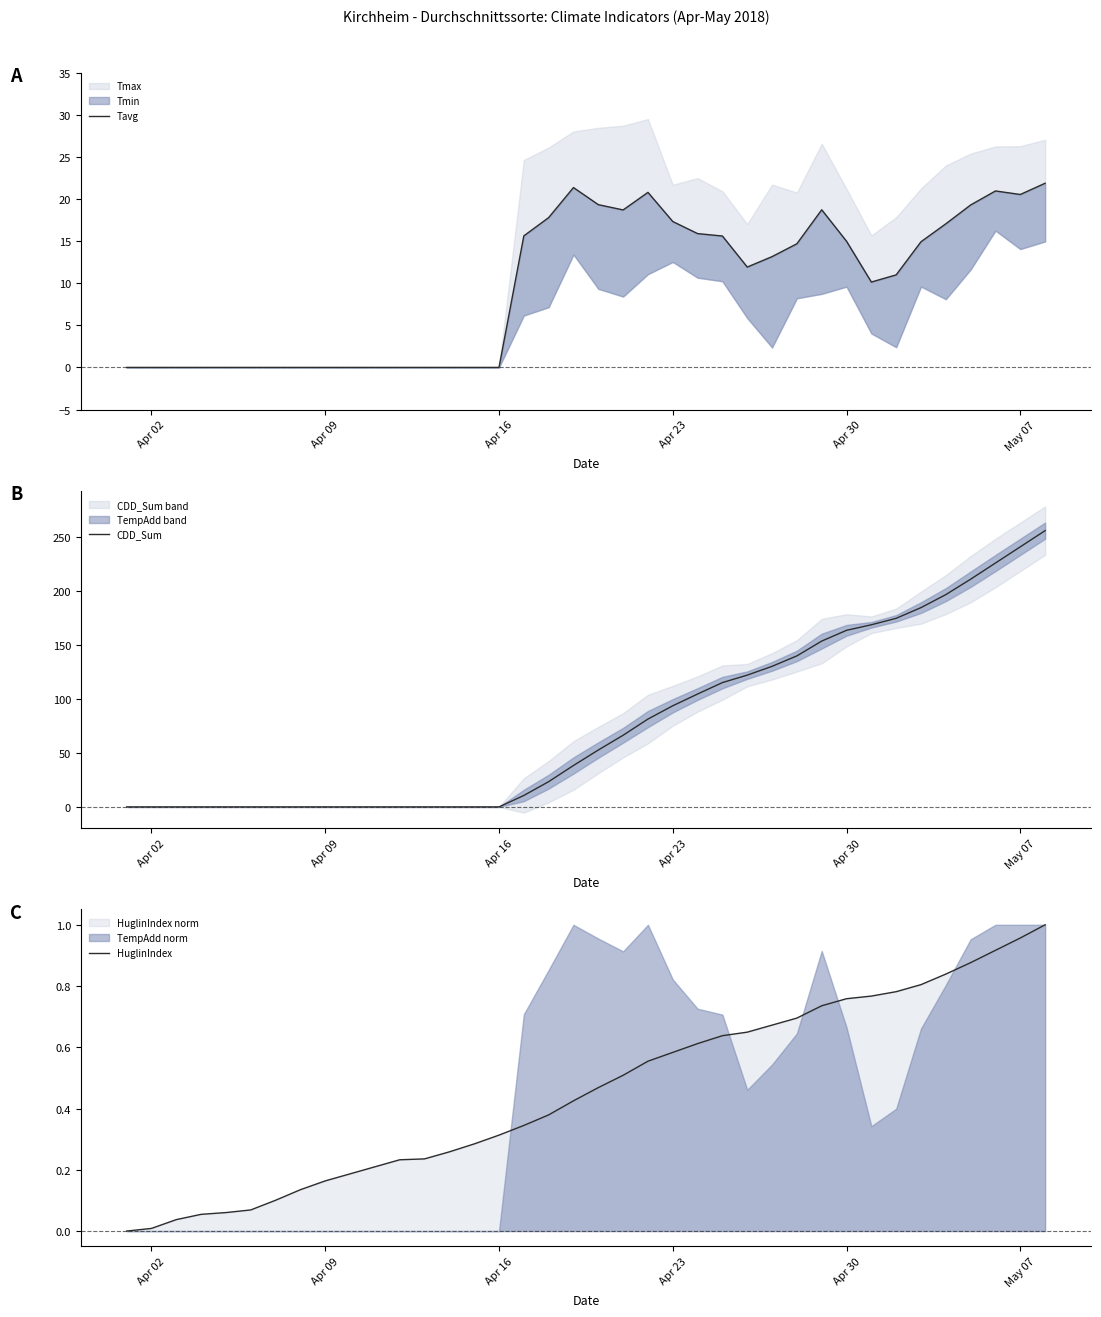

True or false: CDD_Sum has a value of 93.8 at Apr 23.

True